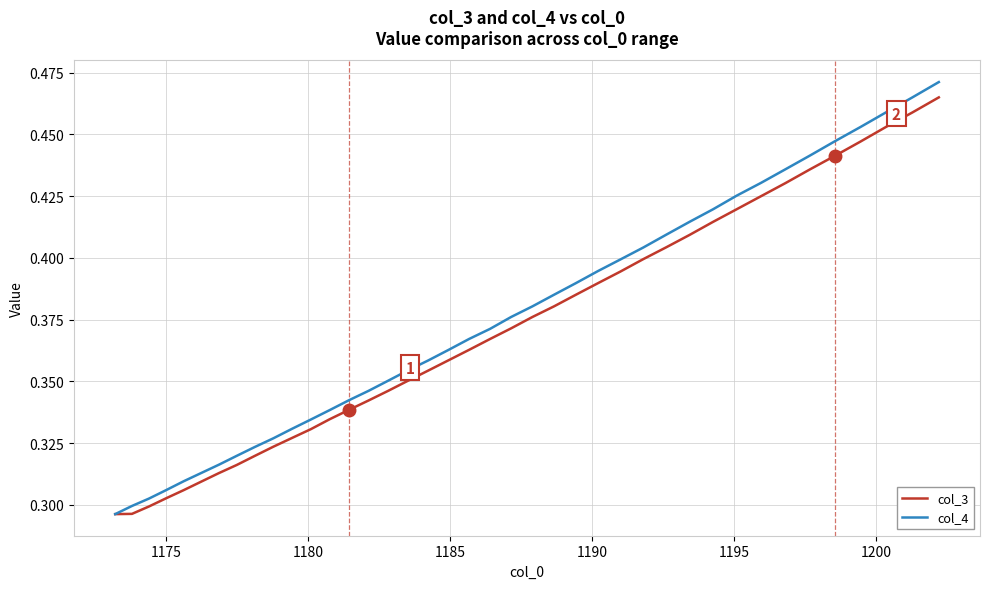

Does the chart have visible grid lines?

Yes